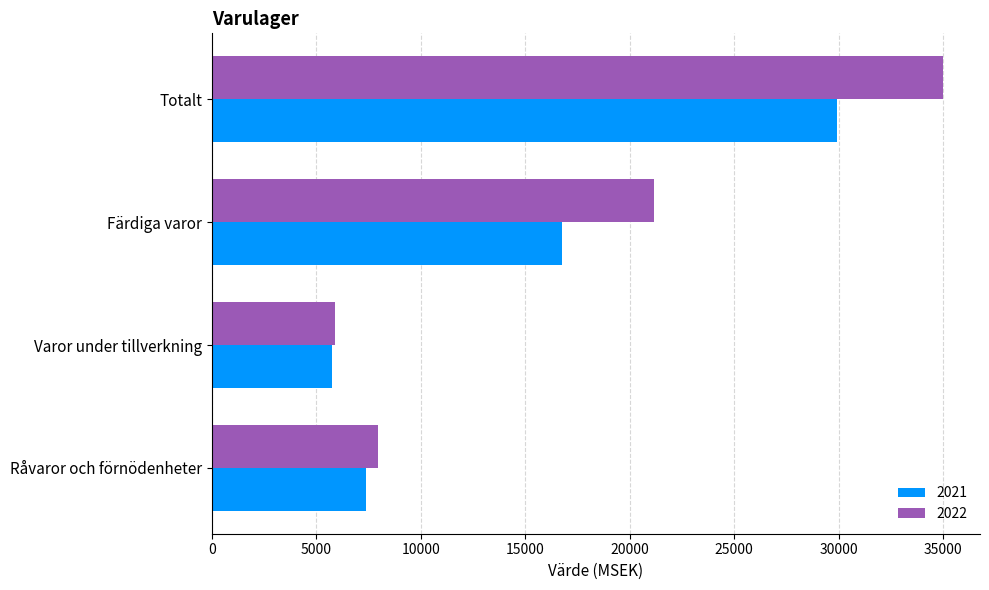

What is the sum of the 2021 values at Varor under tillverkning and Färdiga varor?

22516